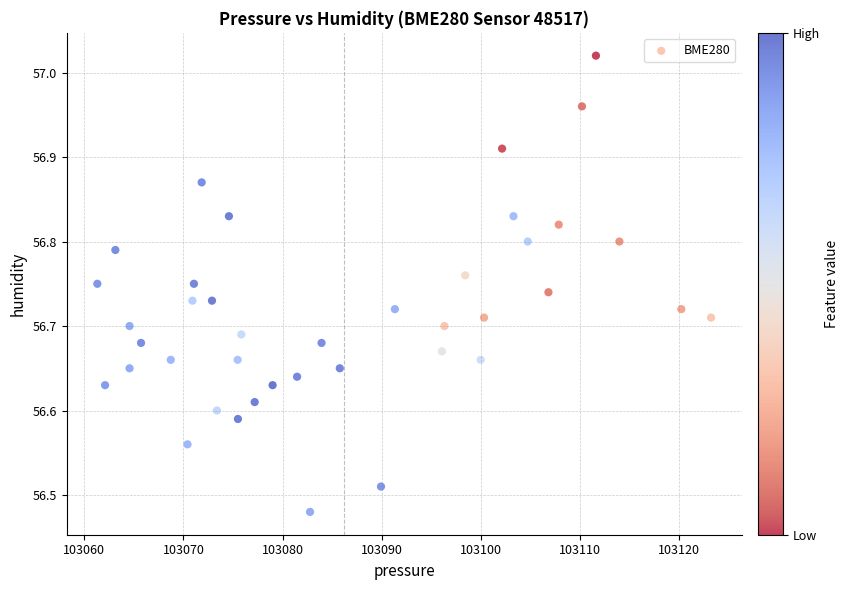

What is the range of X values (max minus min)?

61.9